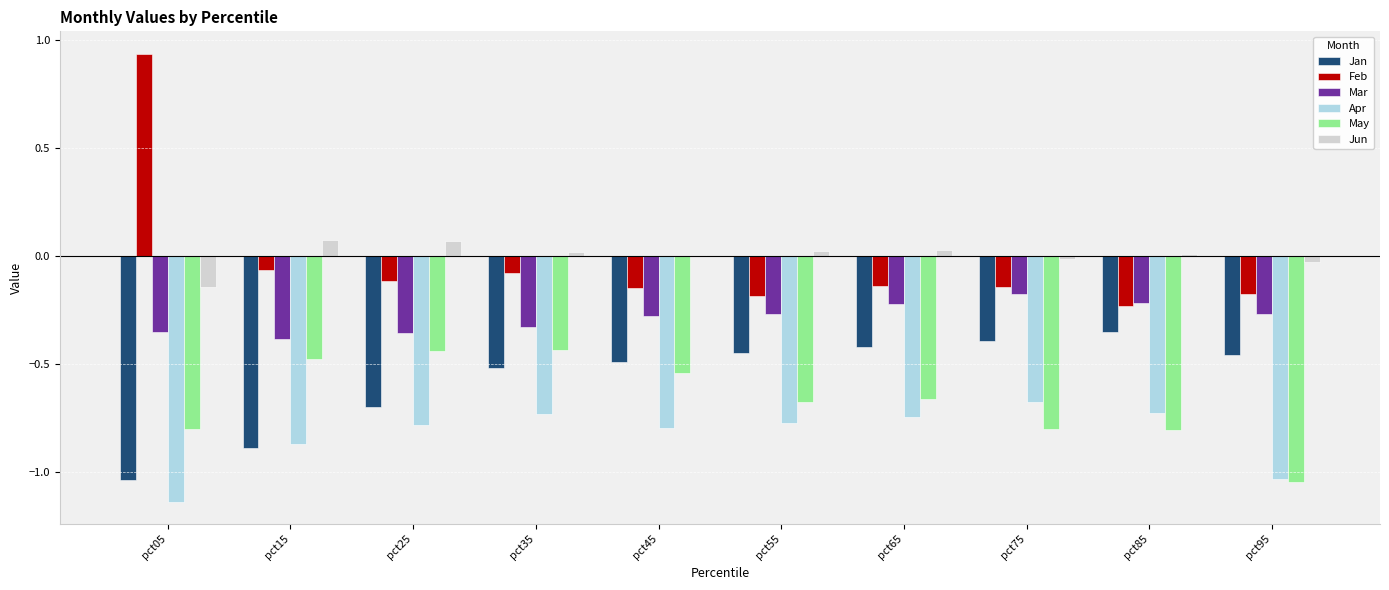

What are all the series names shown in the legend?

Jan, Feb, Mar, Apr, May, Jun